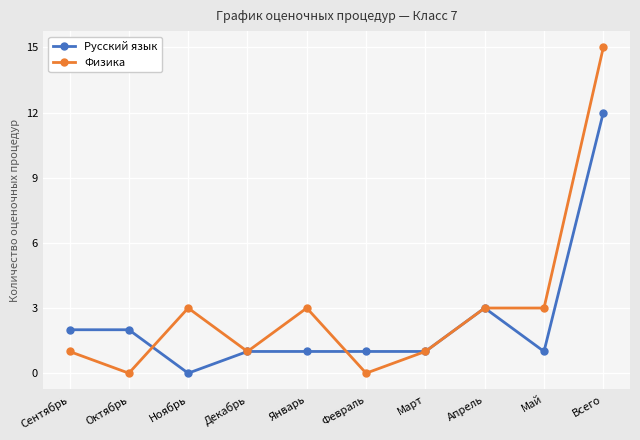

Is the value of Физика at Апрель greater than the value of Русский язык at Февраль?

Yes